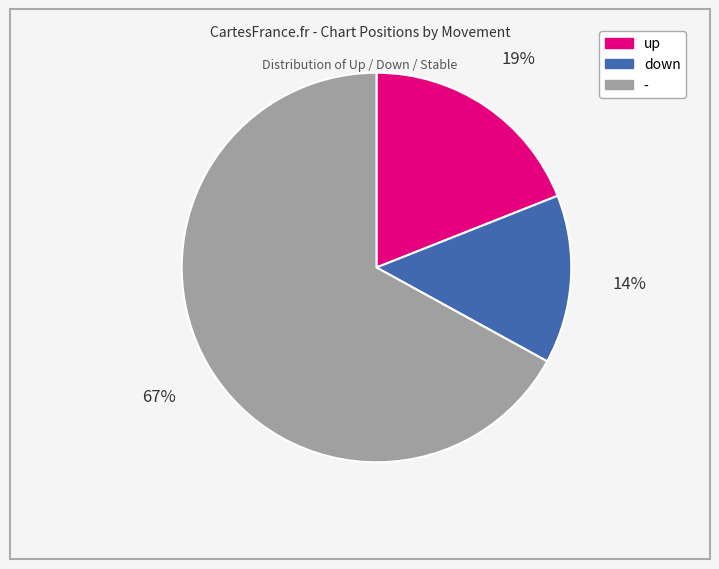

Which has a higher value, - or down?

-